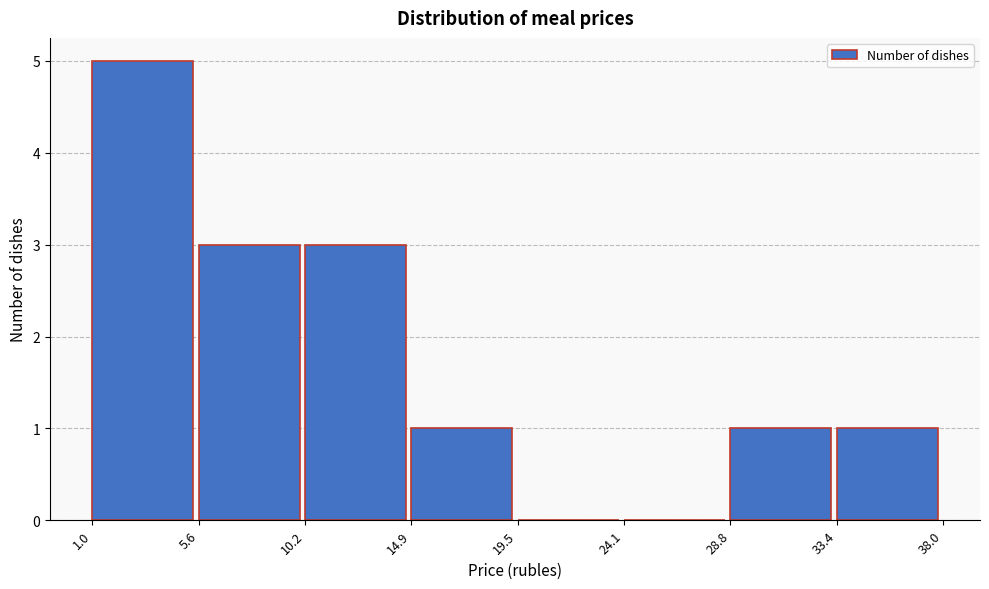

How tall is the bar that spans 10.2 to 14.9 on the x-axis? The values are not printed on the chart, so give them approximately, as read against the axis.

3